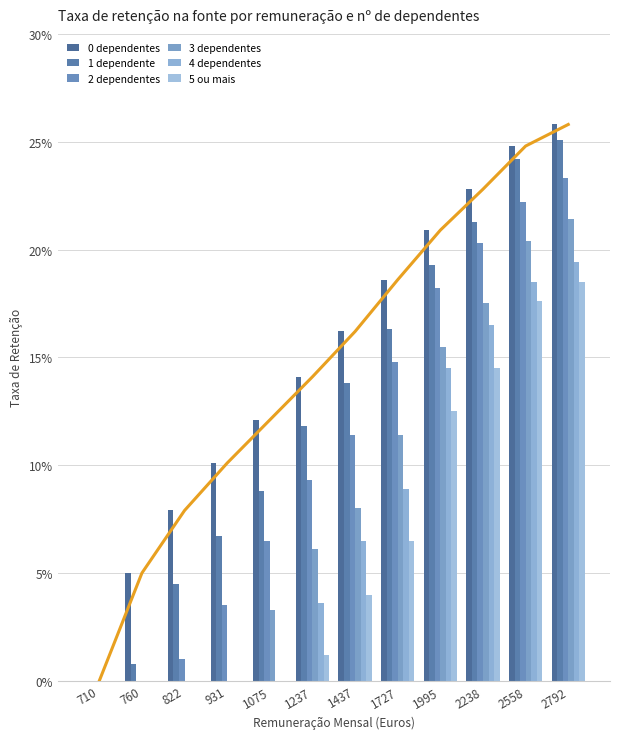

Count the number of data series in this chart.

6